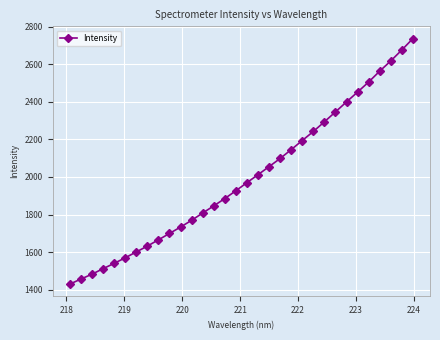

What is the sum of all values?

63862.5